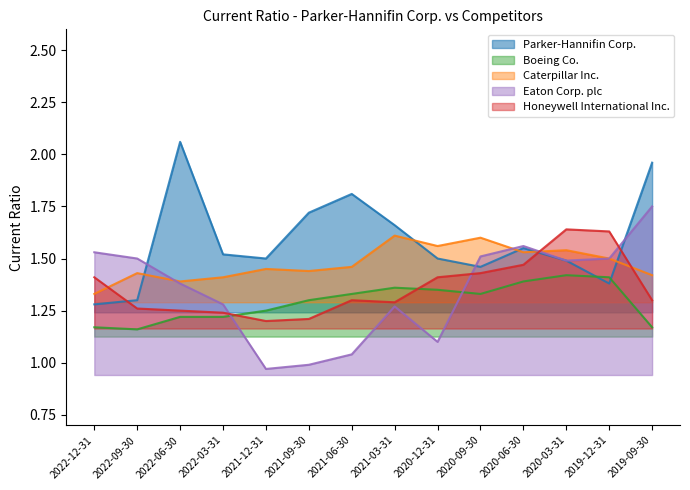

Does the chart have visible grid lines?

No